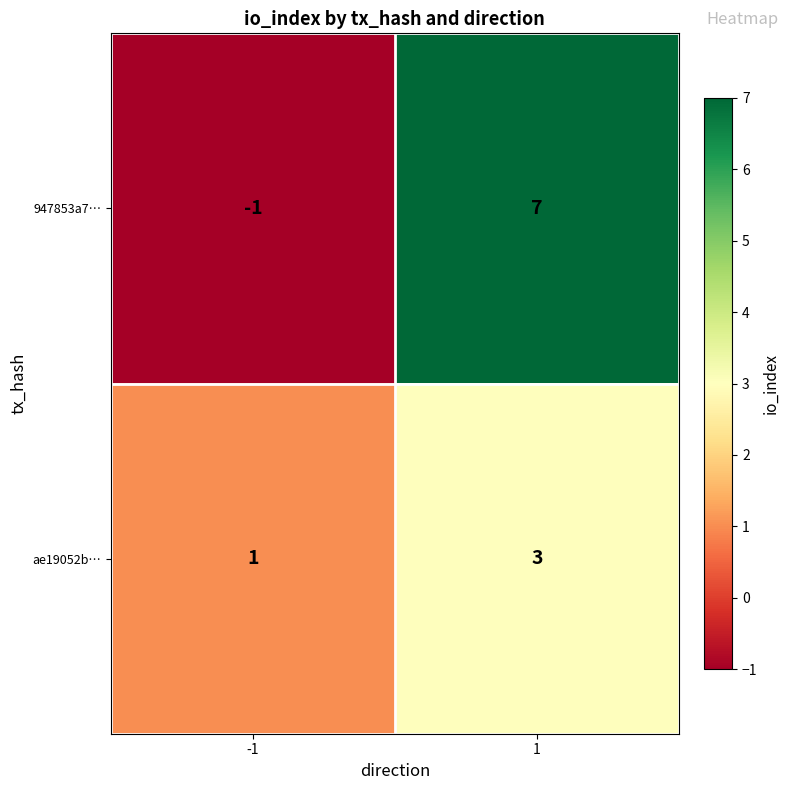

Which series has the largest range (max minus min)?

947853a7…